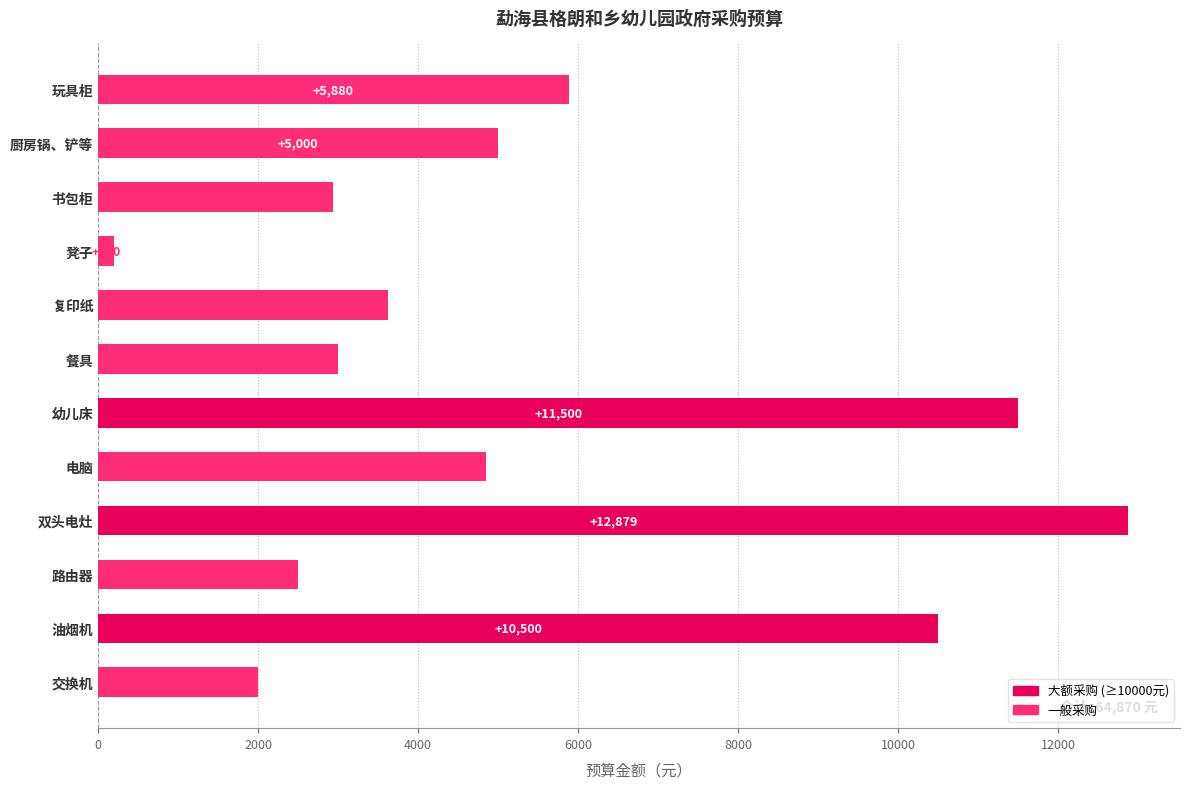

What is the sum of all values?

64870